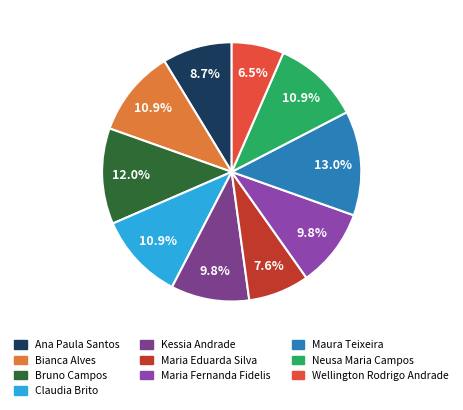

Does any single category account for the majority?

No